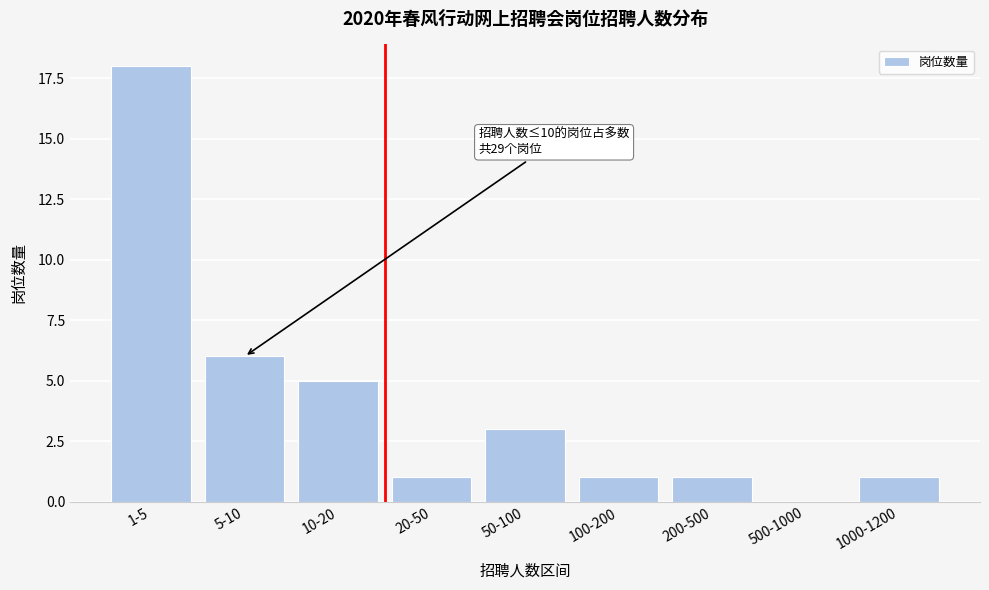

Reading left to right, what are all the values shown in this chart?

1-5=18	5-10=6	10-20=5	20-50=1	50-100=3	100-200=1	200-500=1	500-1000=0	1000-1200=1